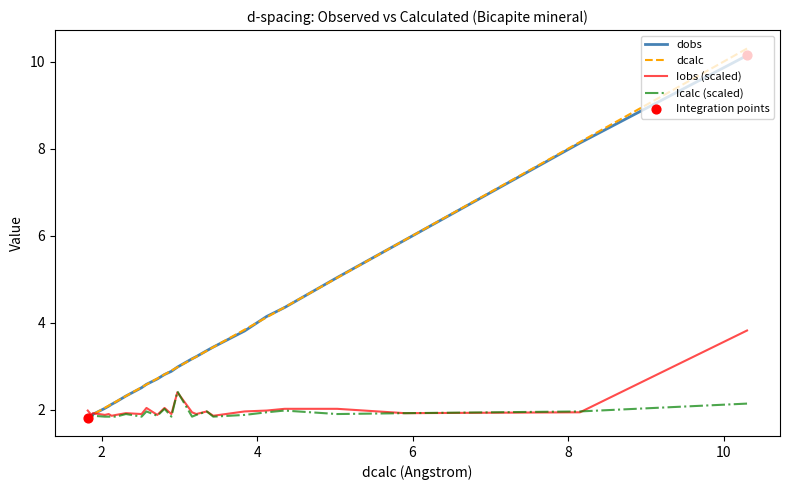

Which series has the largest Y range (max minus min)?

dcalc